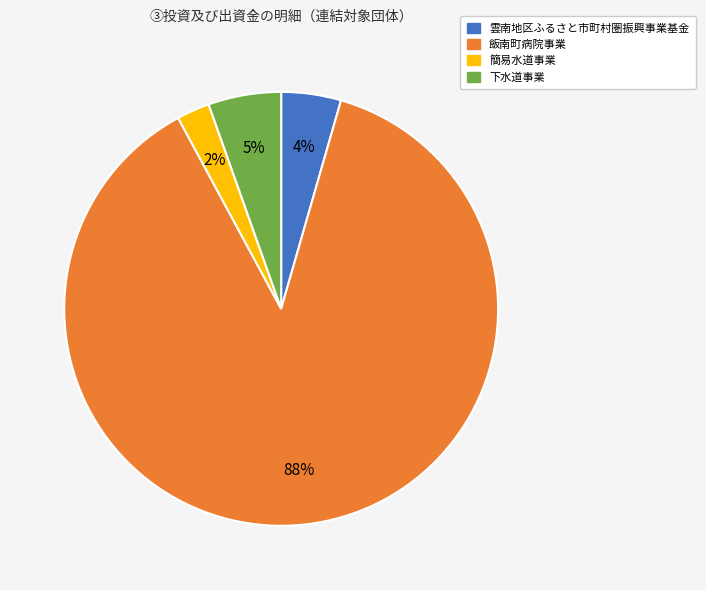

Which category has the biggest portion of the pie?

飯南町病院事業